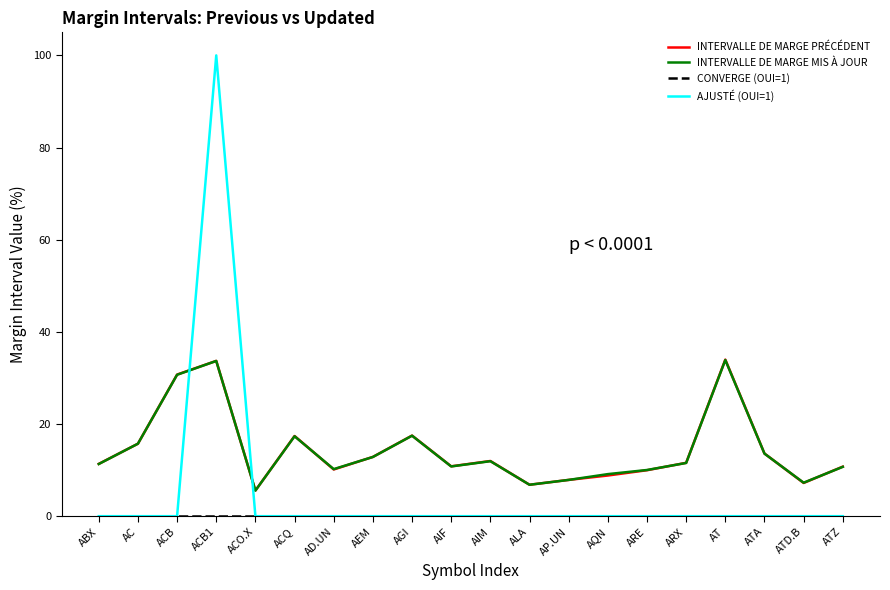

What position from the left is ARE?

15